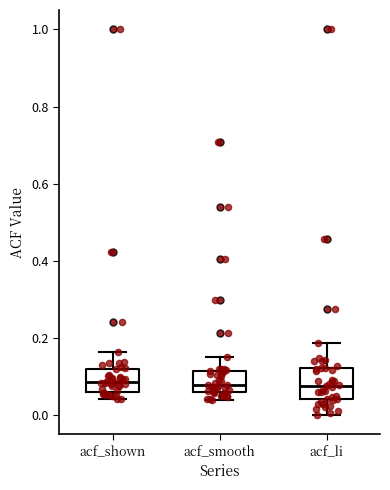

Which box is the tallest, from its lower edge to its upper edge?

acf_li